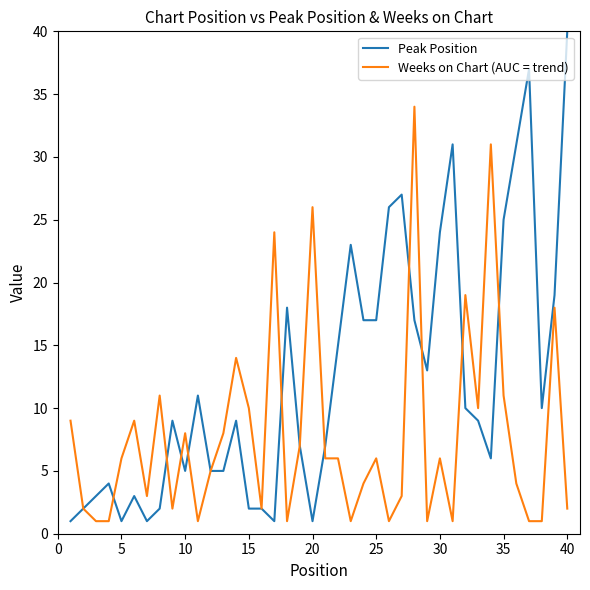

Which series has the widest spread of values?

Peak Position